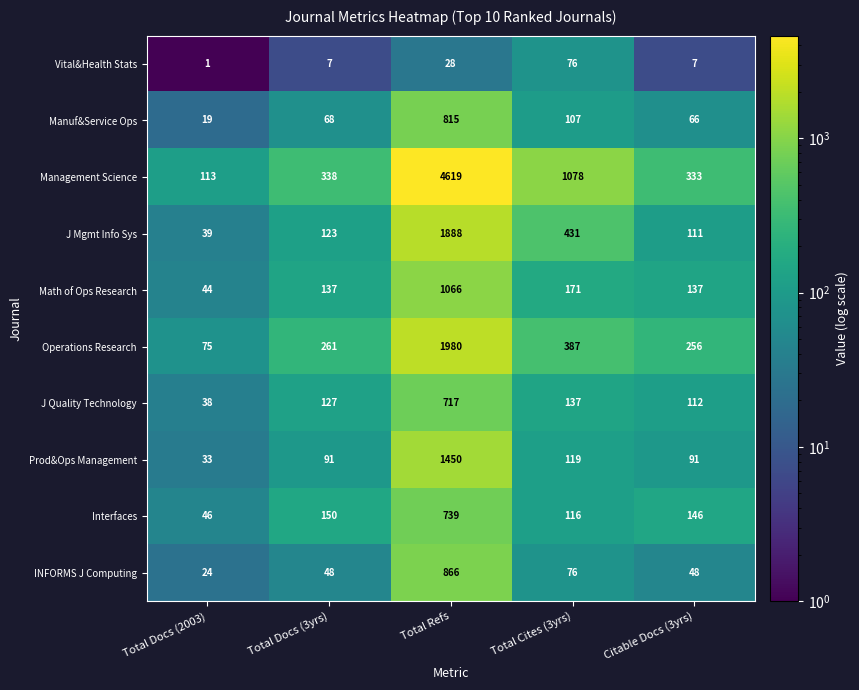

What is the total value across all series at Total Cites (3yrs)?

2698